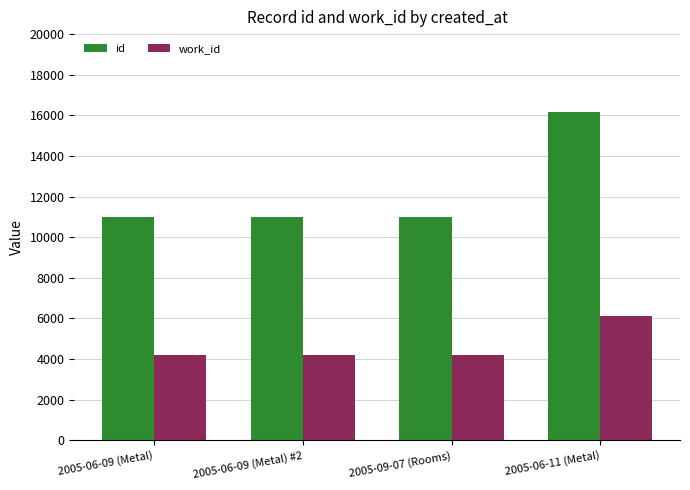

What is the label of the 4th bar from the right?

2005-06-09 (Metal)